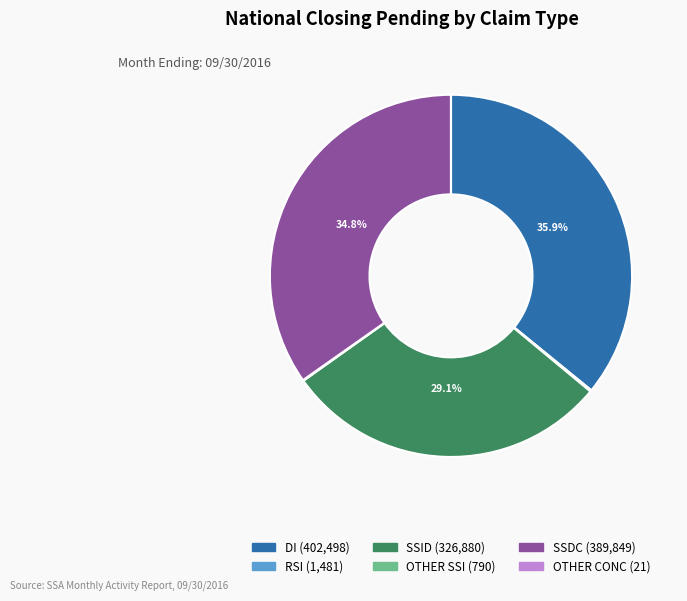

What percentage is NOT represented by DI?

64.1%